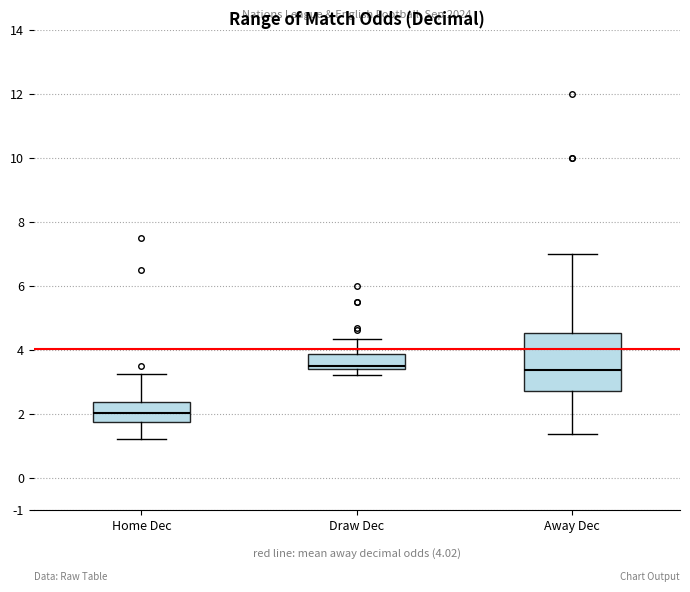

Comparing the boxes themselves (not the whiskers), which one is the tallest?

Away Dec